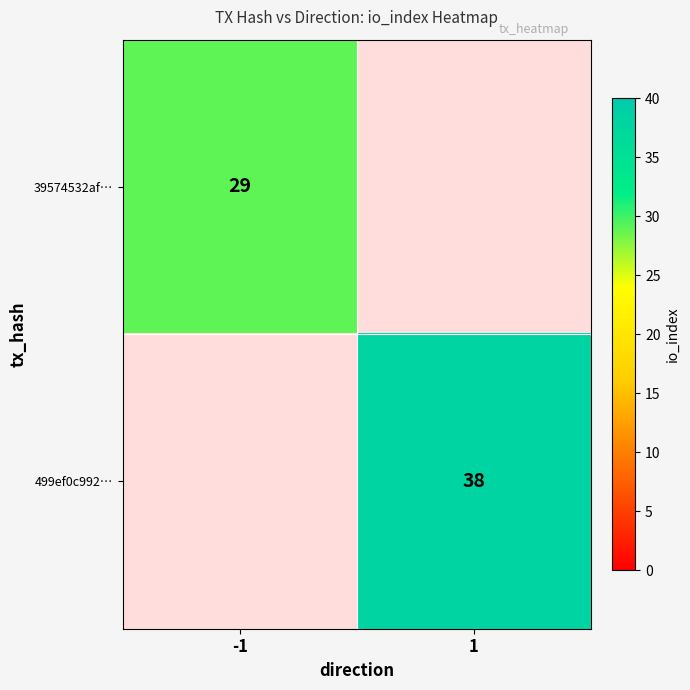

At which category does the chart reach its peak across all series?

1